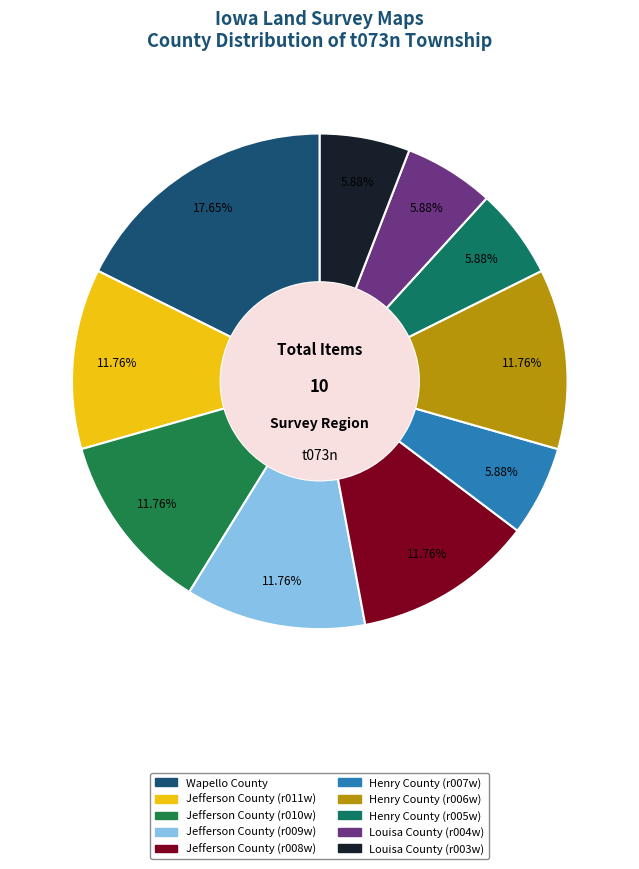

True or false: Wapello County accounts for 18% of the total.

True